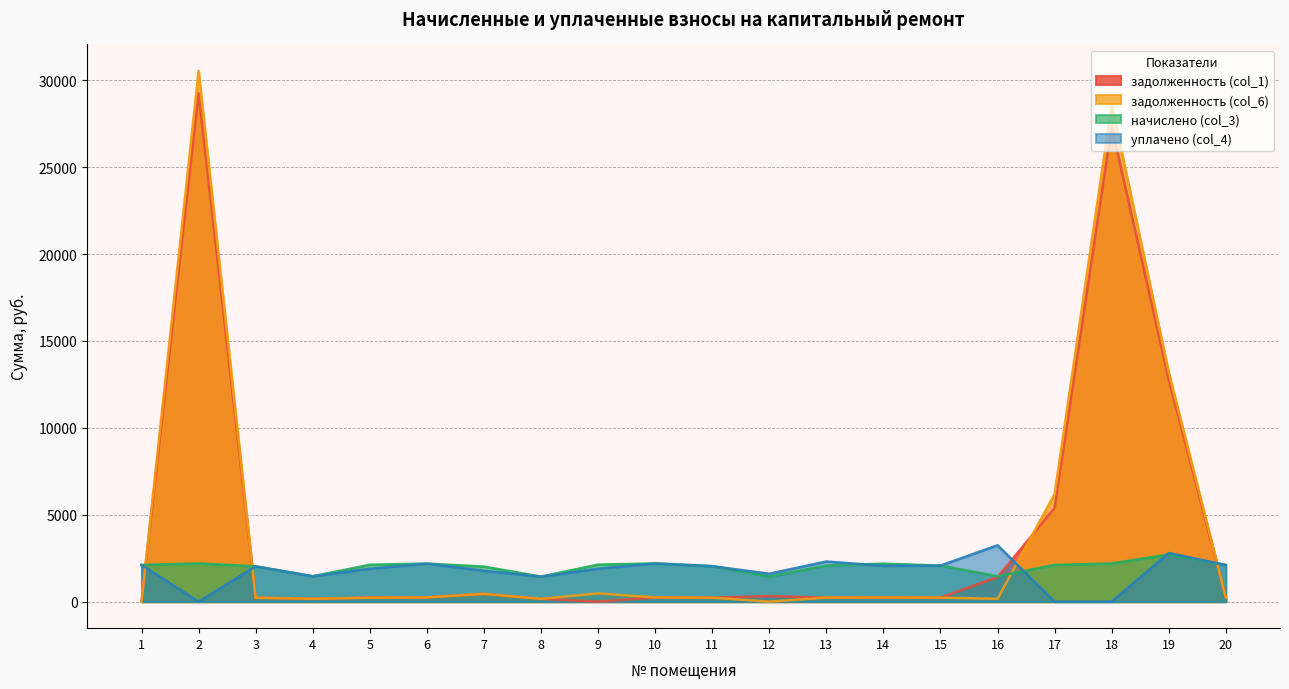

How many interior local peaks does the уплачено (col_4) series have?

6